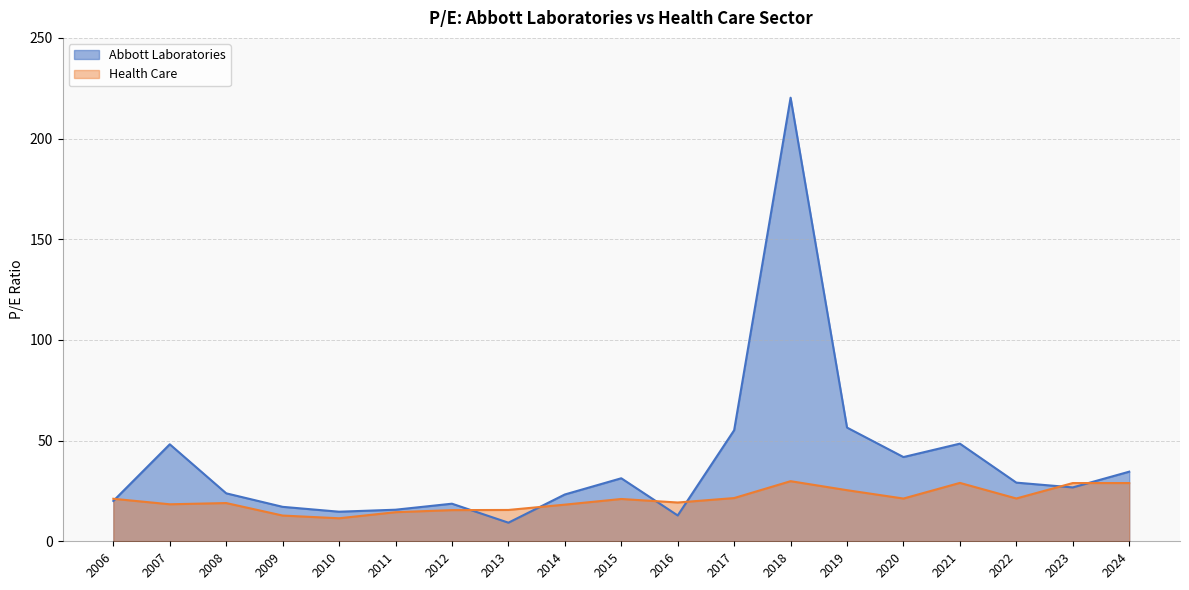

How many lines are shown in the chart?

2